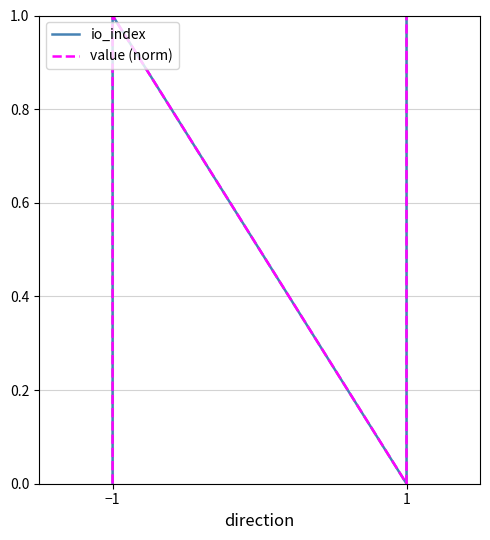

Between 2 and 3, which series saw the biggest shift?

io_index